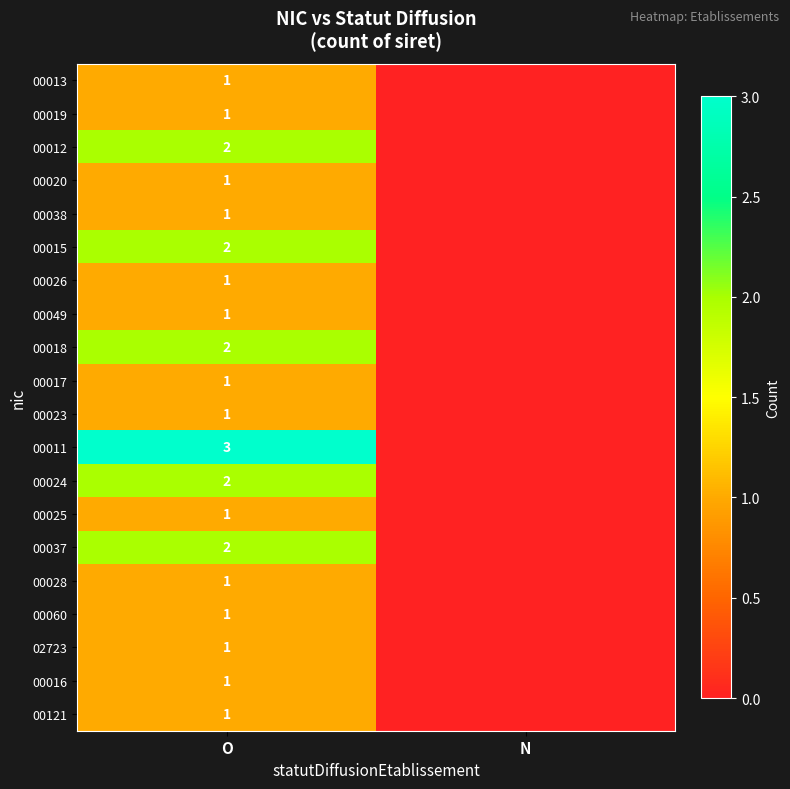

The value of 00015 at O is 3. True or false?

False